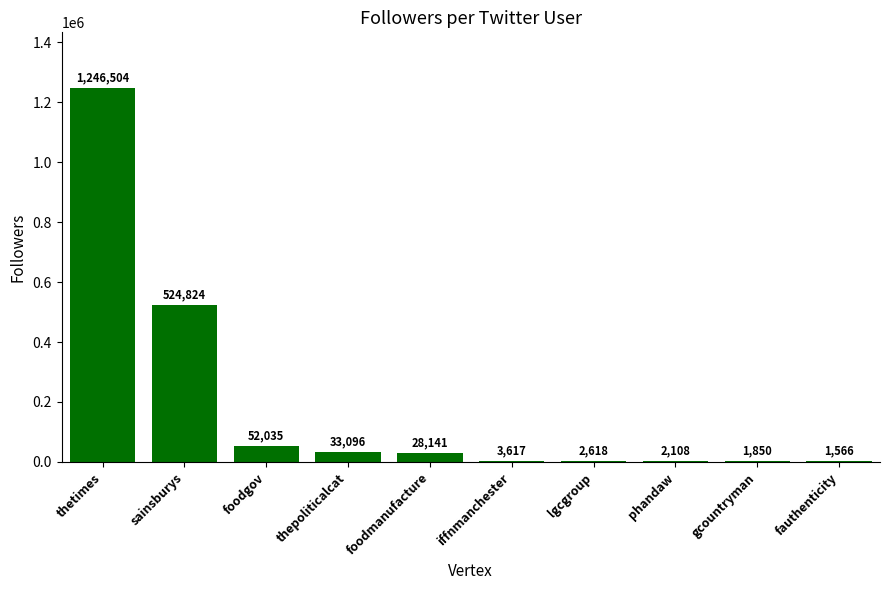

True or false: the data shows 1566 at fauthenticity.

True